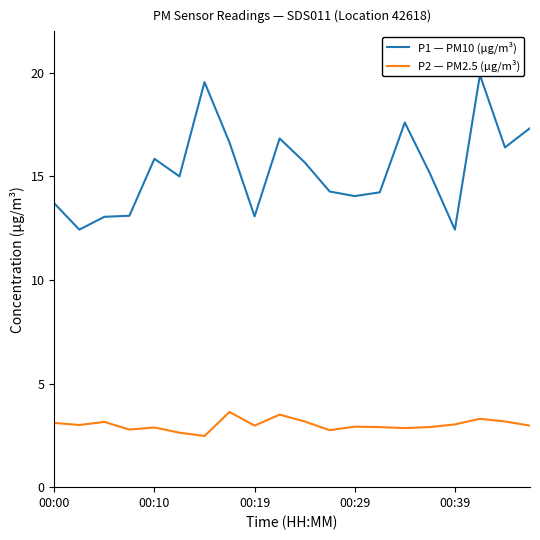

What is the difference between the P2 — PM2.5 (µg/m³) values at 14 and 11?

0.1